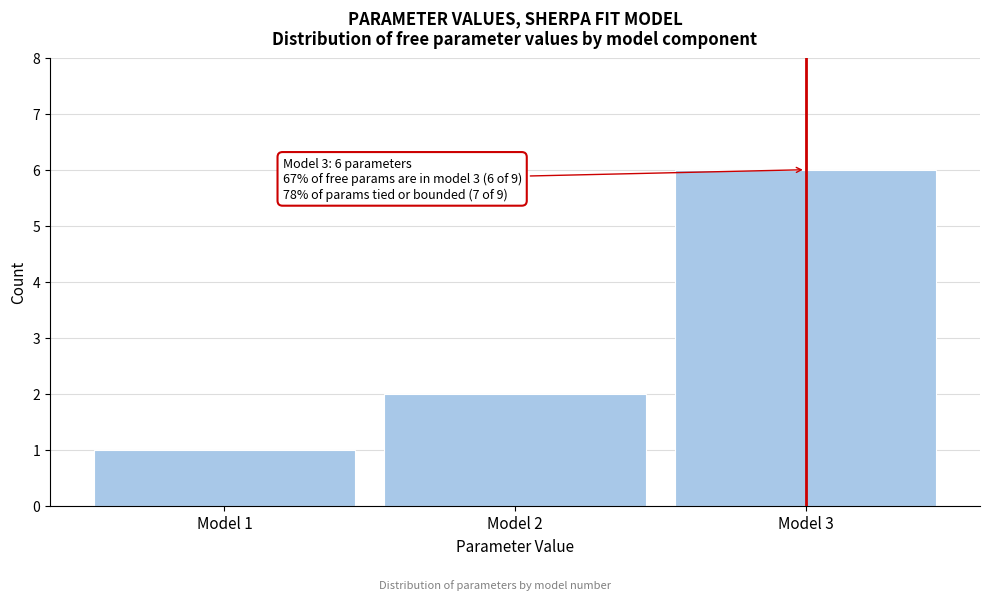

Reading right to left, what are all the values shown in this chart?

6	2	1